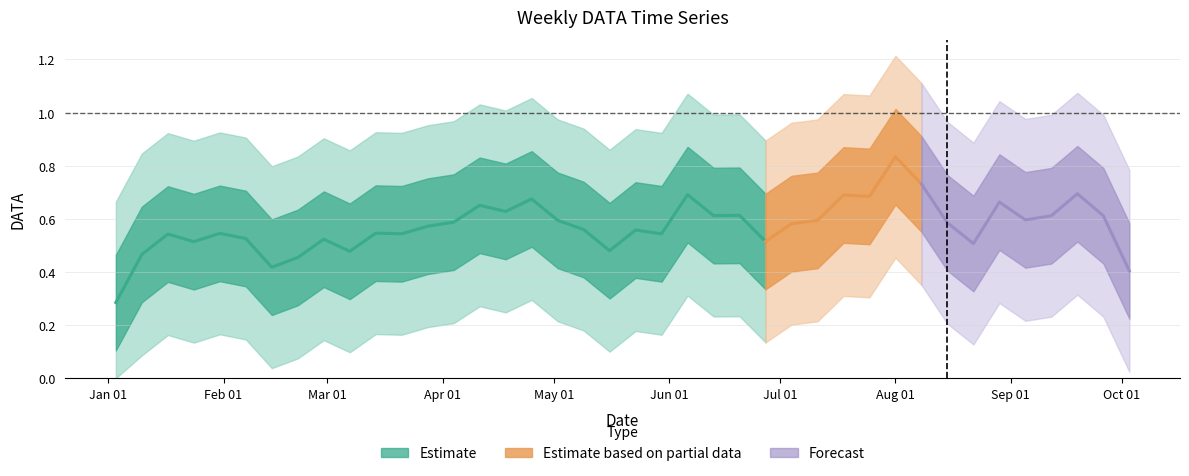

Count the number of categories in the chart.

40